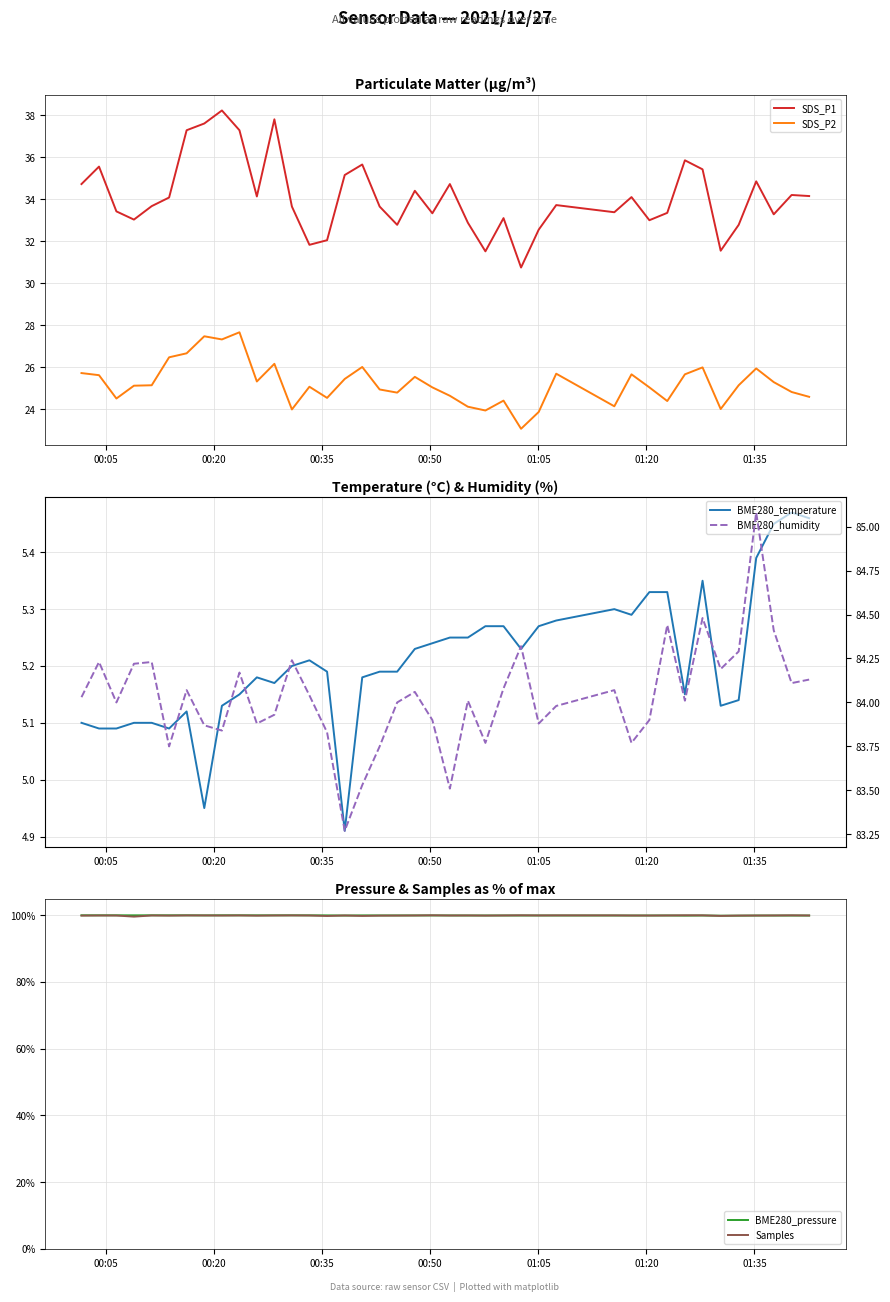

True or false: SDS_P1 and SDS_P2 intersect in this chart.

False